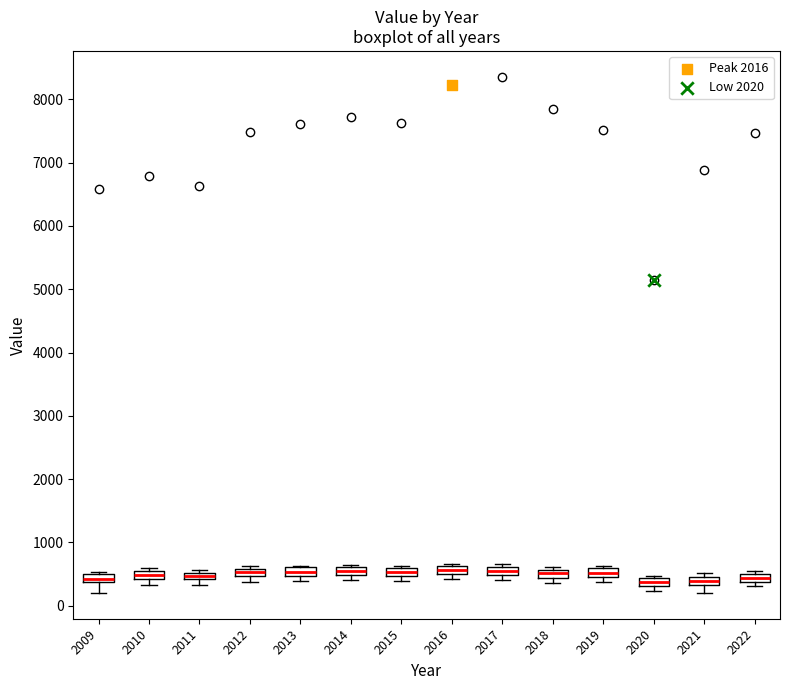

Where is the lower edge of the box at x = 2016 on the y-axis? The values are not printed on the chart, so give them approximately, as read against the axis.

500